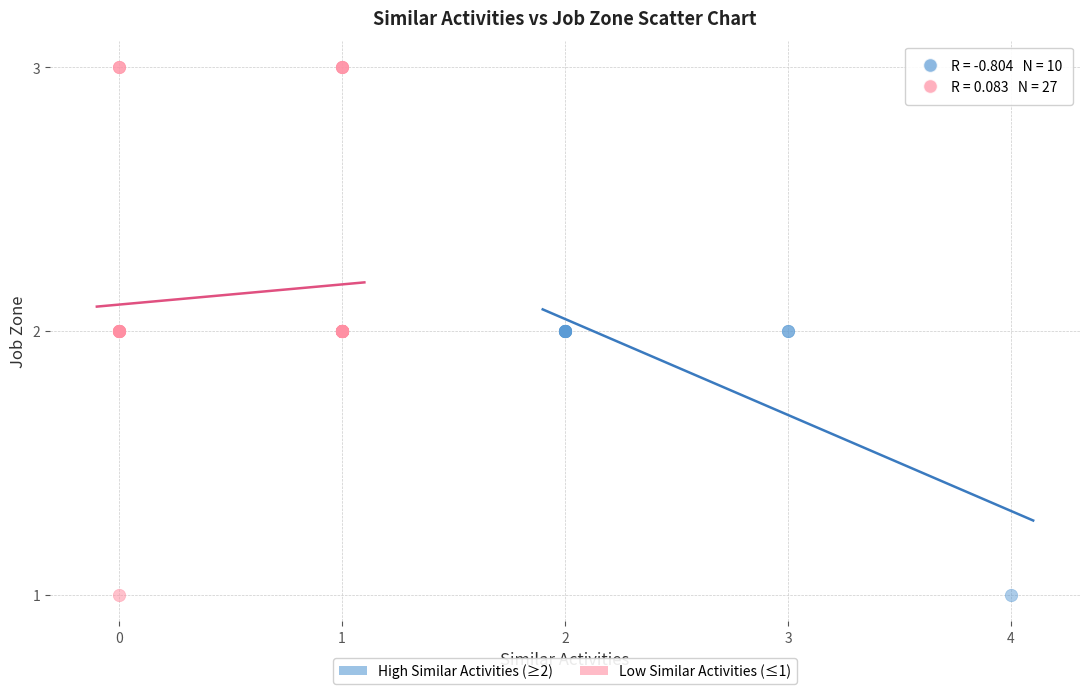

Which series contains the highest Y value?

Low Similar Activities (≤1)